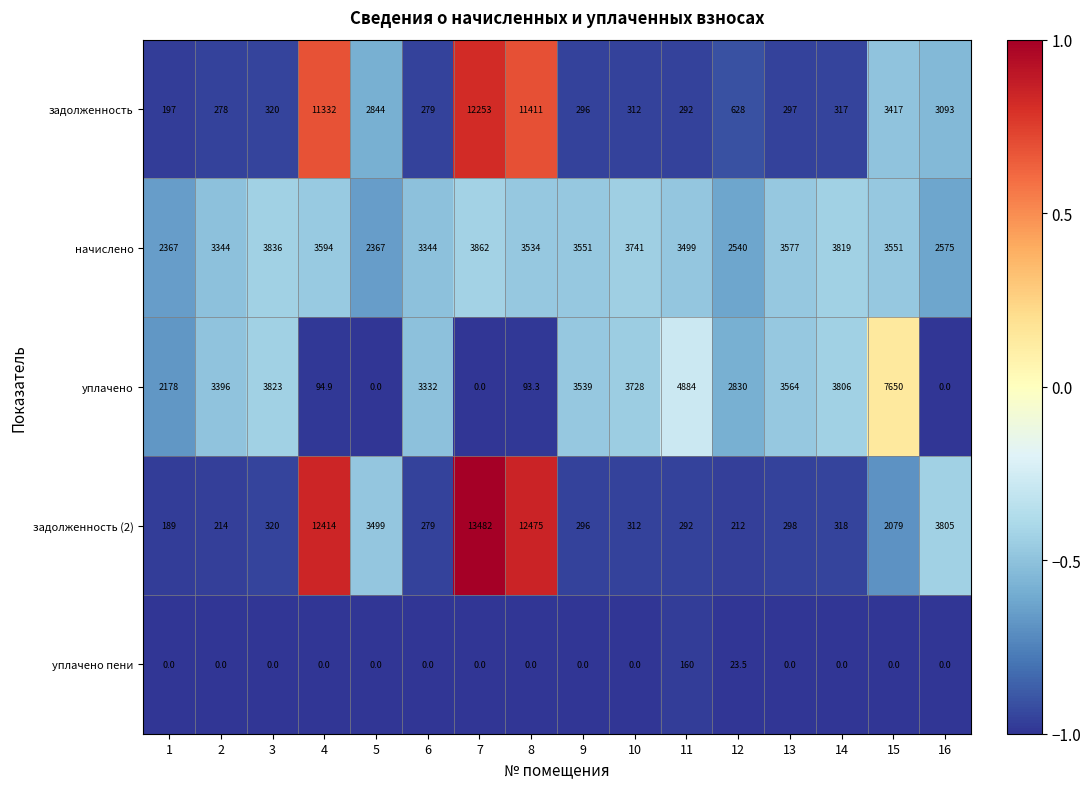

What is the difference between the highest and lowest values at 13?

3577.0